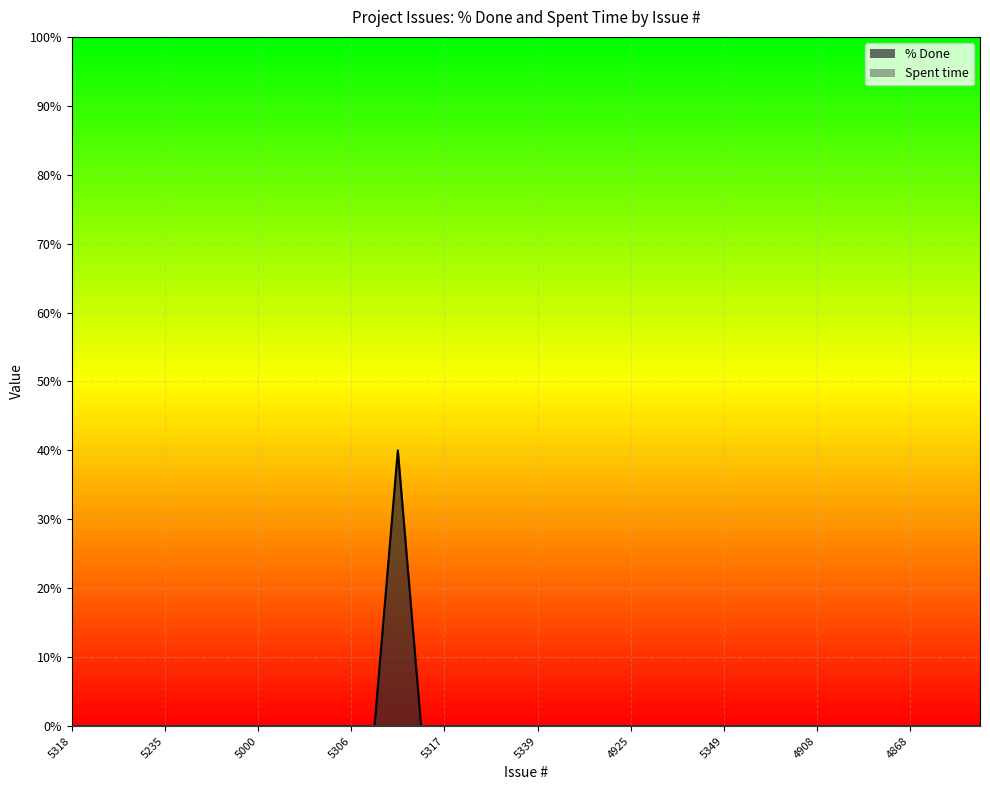

Where is the data nearest to the value 20?

5318